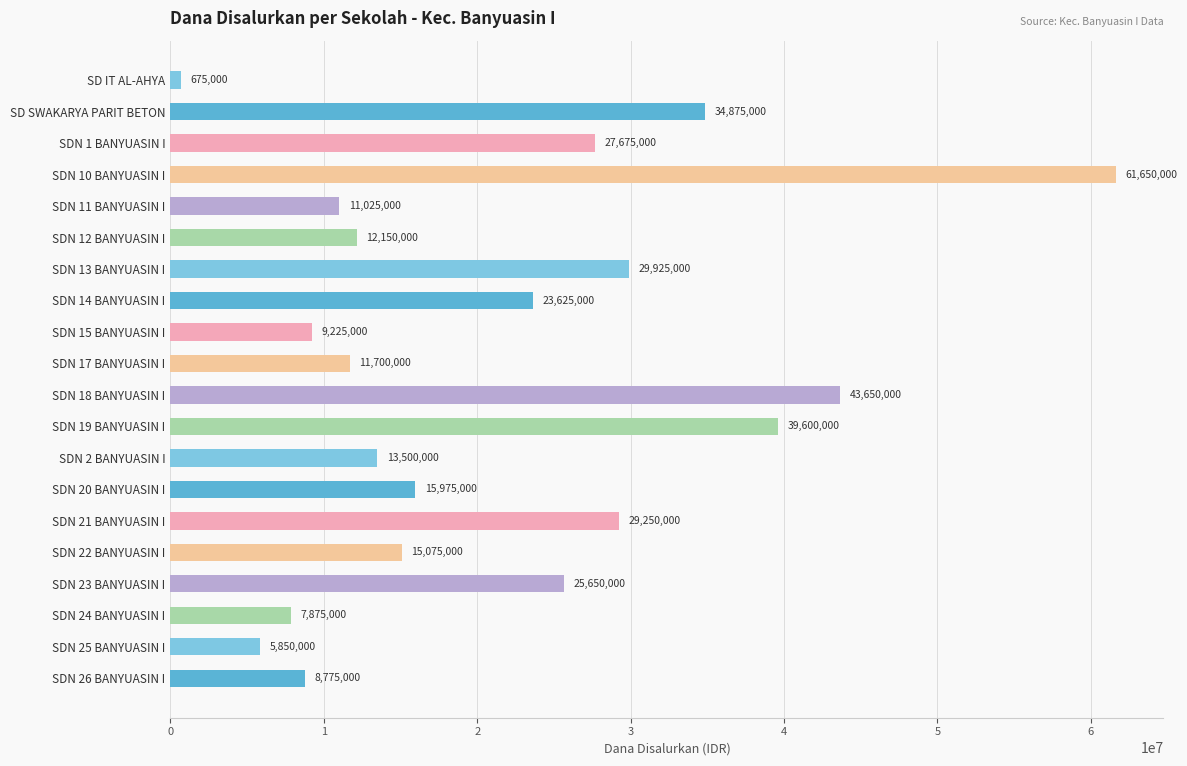

What position from the top is SD SWAKARYA PARIT BETON?

2